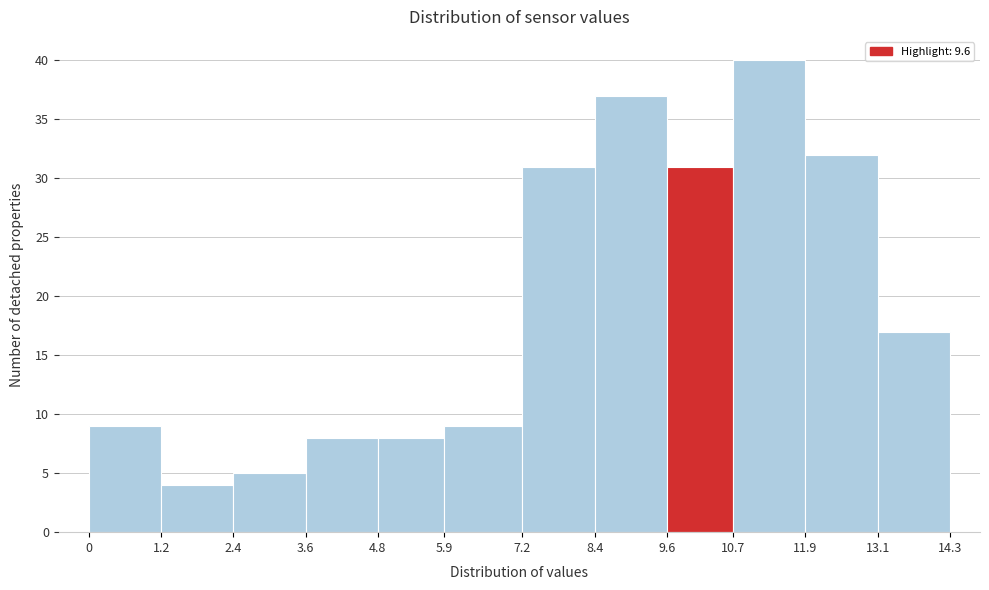

How tall is the bar that spans 2.4 to 3.6 on the x-axis? The values are not printed on the chart, so give them approximately, as read against the axis.

5